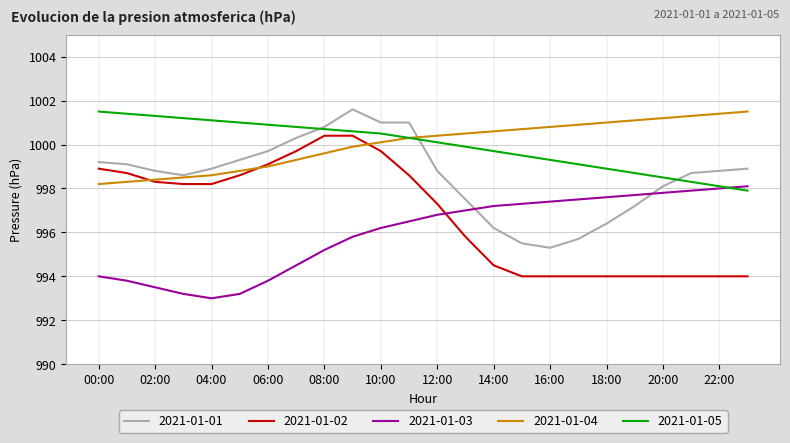

What is the minimum value shown in the chart?

993.0